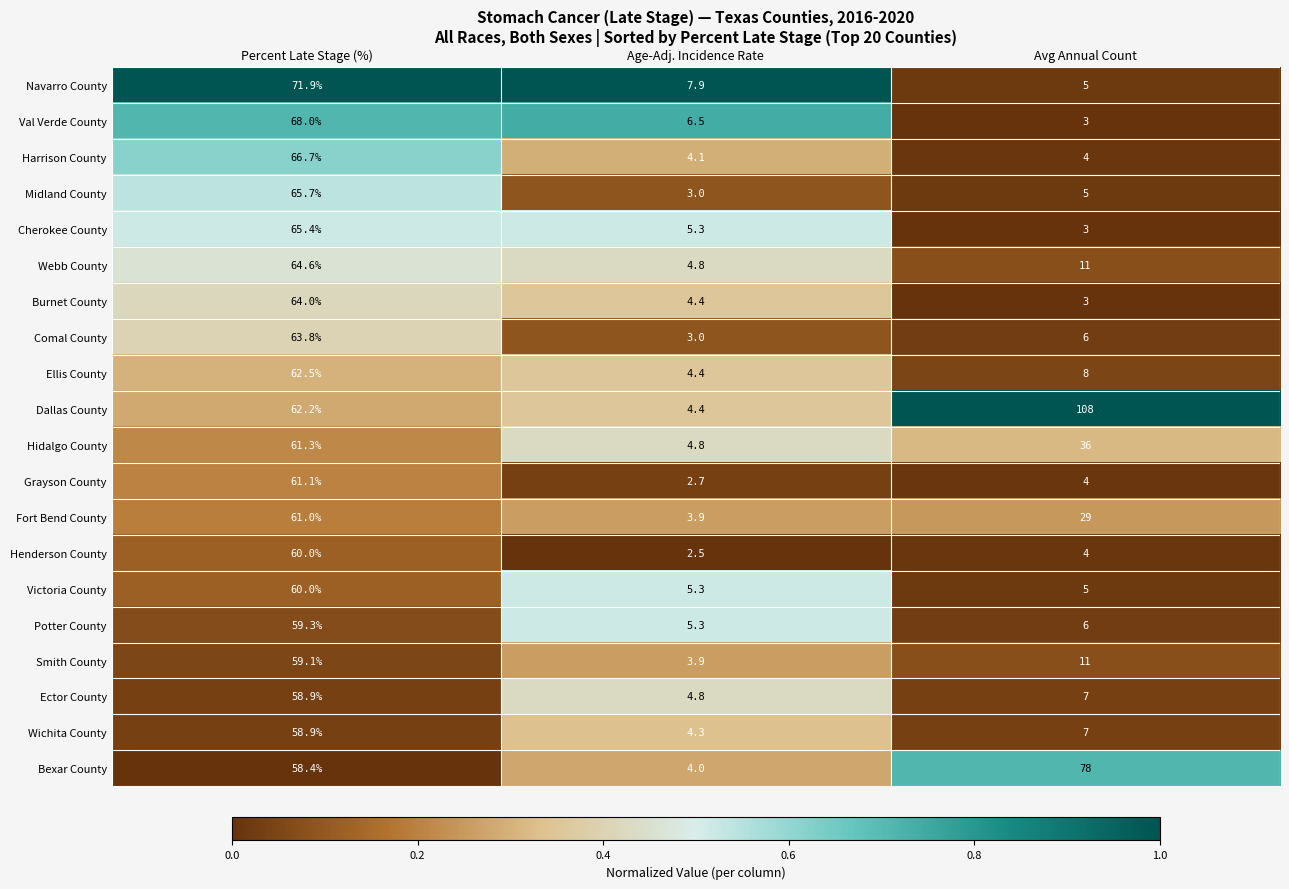

True or false: Hidalgo County has a value of 11.3 at Avg Annual Count.

False